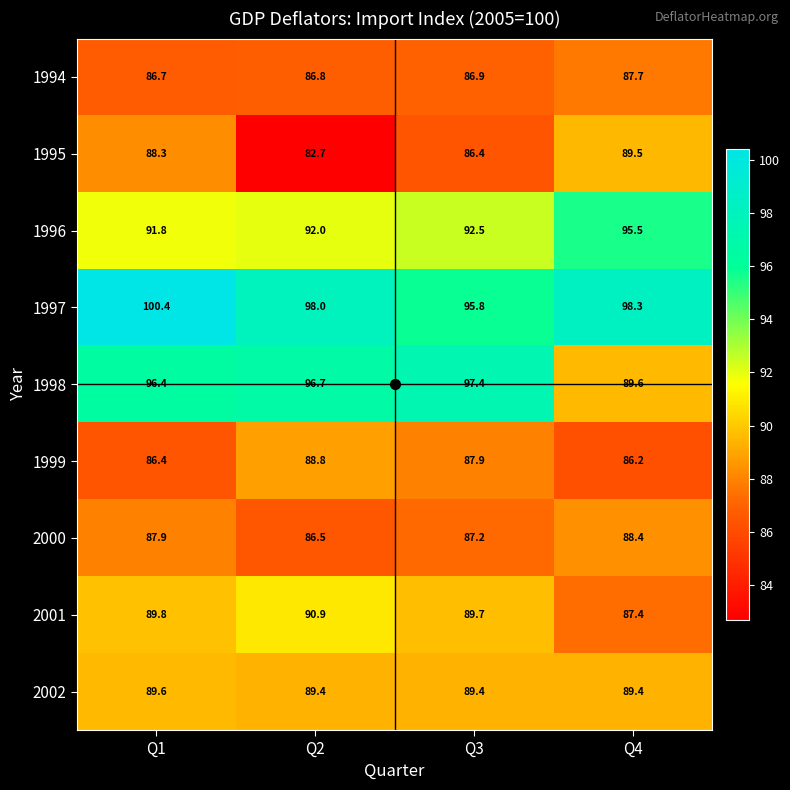

What is the sum of all 1998 values?

380.1